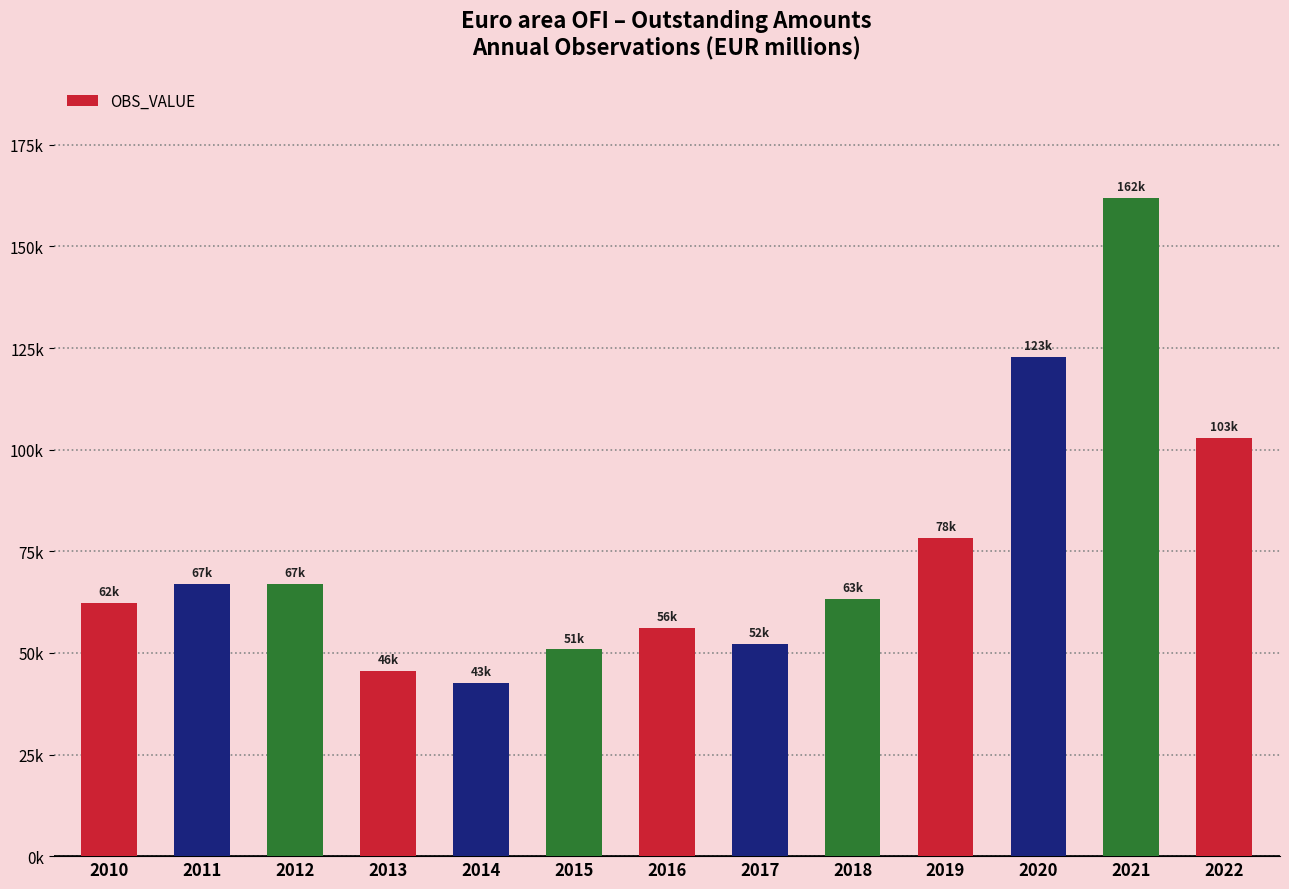

What is the difference between the values at 2021 and 2013?

116422.6